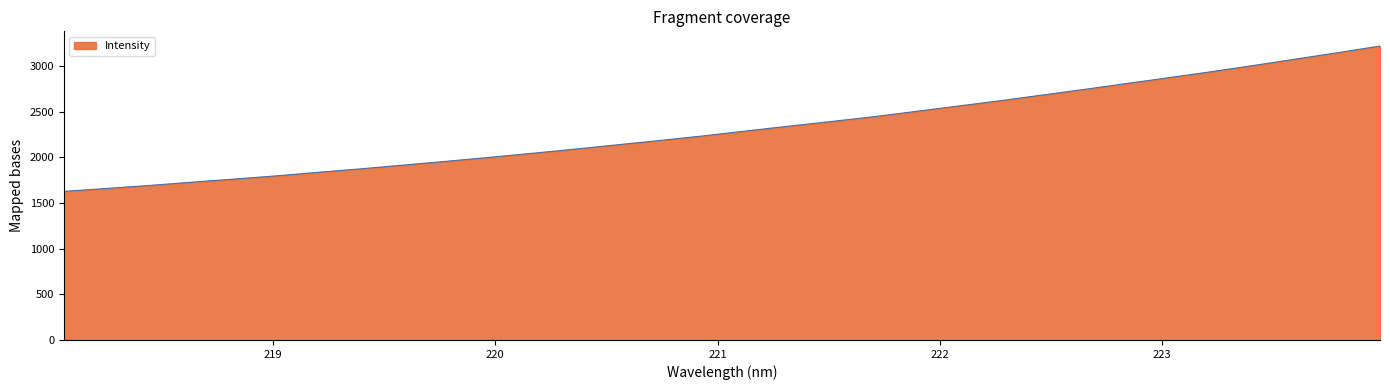

What is the difference between the maximum and minimum values?

1593.3